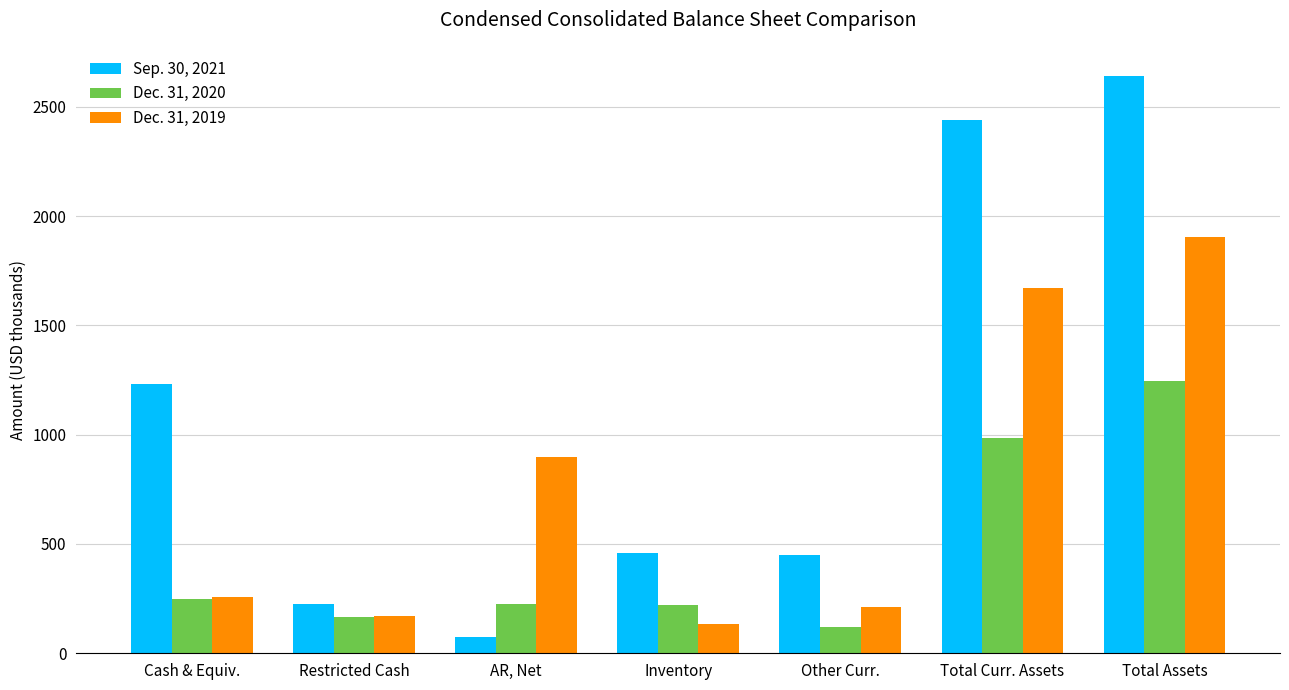

List the series in order of their peak value, highest first.

Sep. 30, 2021, Dec. 31, 2019, Dec. 31, 2020